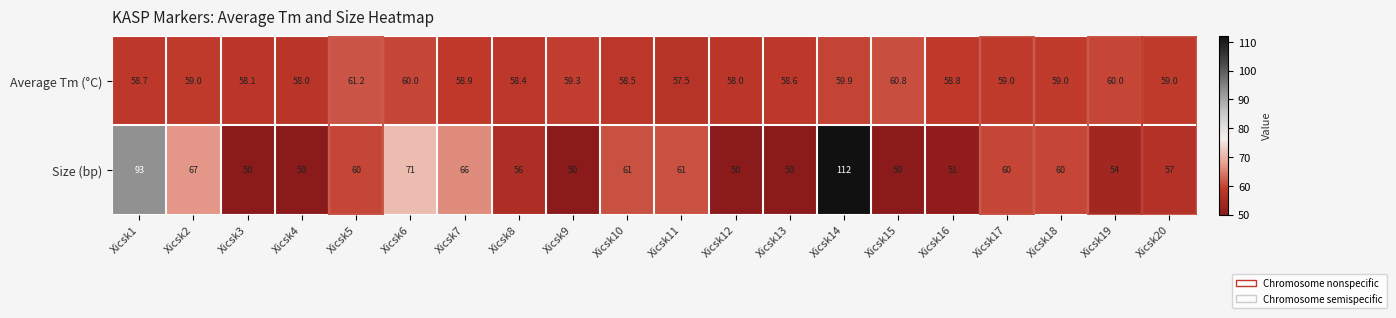

What is the greatest value displayed?

112.0